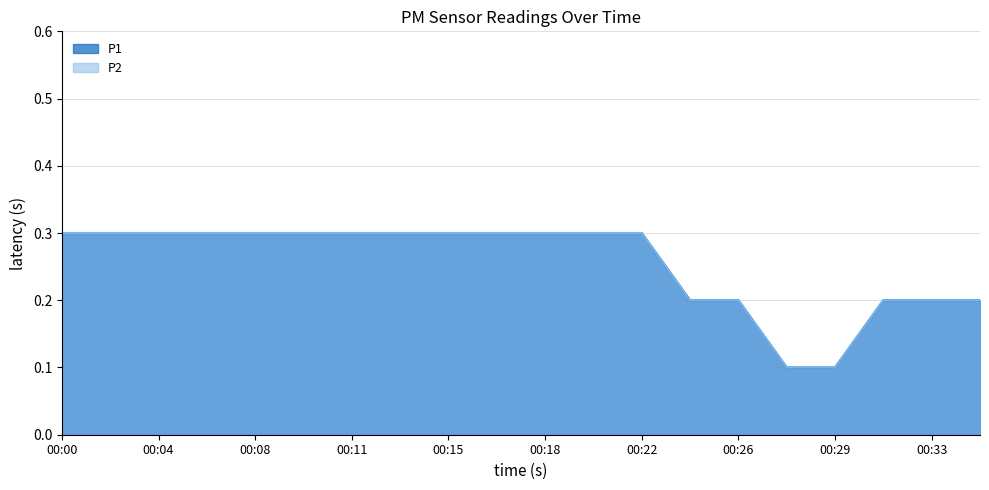

Reading left to right, what are all the values shown in this chart?

P1: 0.3	0.3	0.3	0.3	0.3	0.3	0.3	0.3	0.3	0.3	0.3	0.3	0.3	0.2	0.2	0.1	0.1	0.2	0.2	0.2
P2: 0.3	0.3	0.3	0.3	0.3	0.3	0.3	0.3	0.3	0.3	0.3	0.3	0.3	0.2	0.2	0.1	0.1	0.2	0.2	0.2